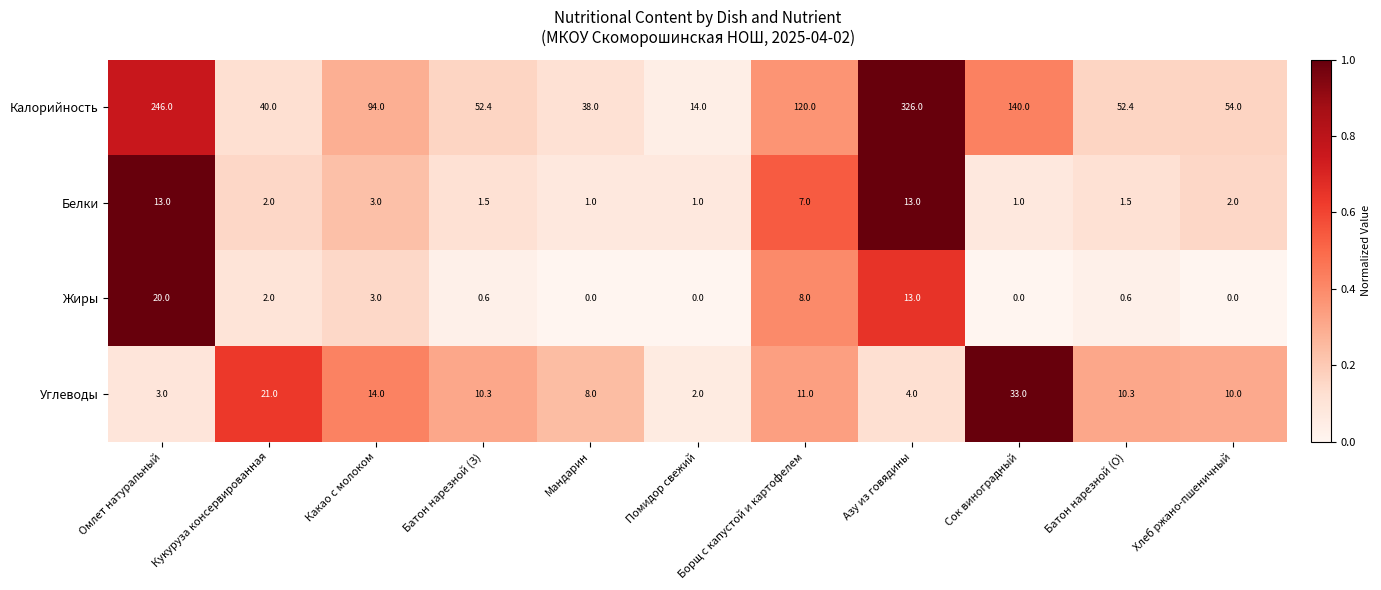

Which label corresponds to the largest value in the chart?

Азу из говядины